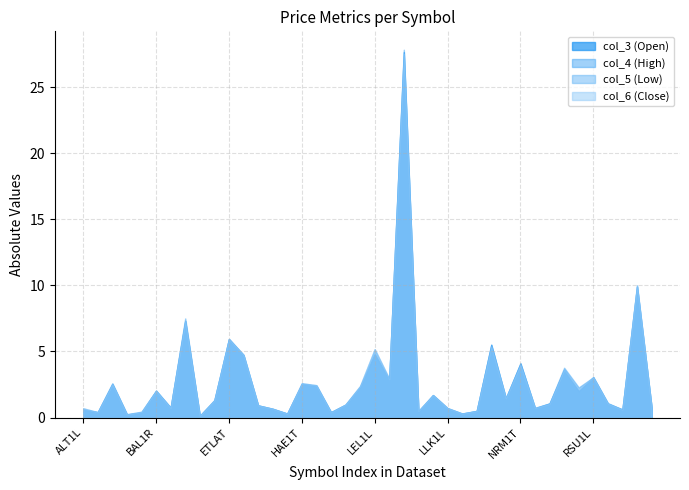

The value of col_3 at ANK1L is 0.6. True or false?

False